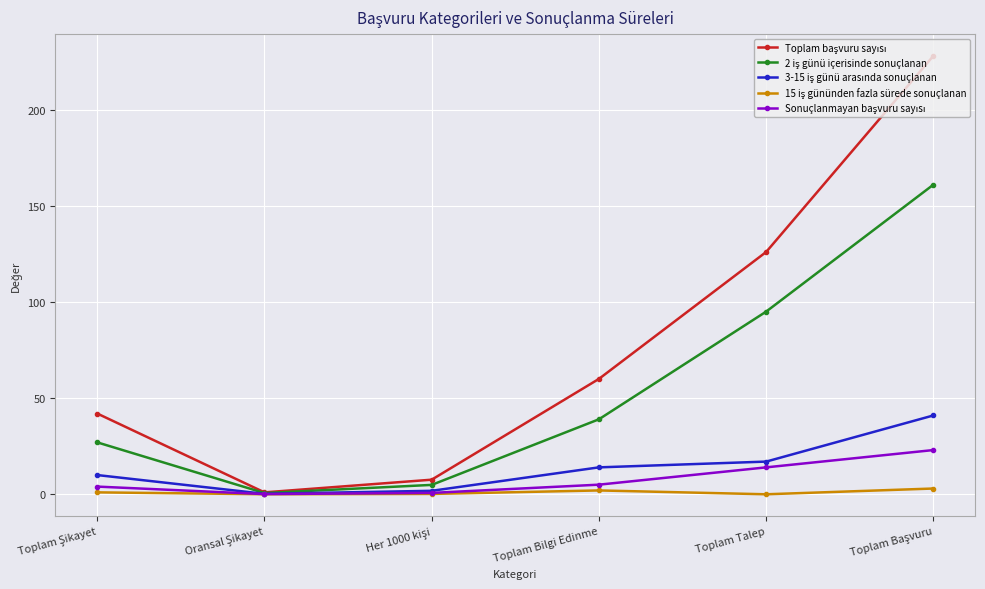

What is the label of the 3rd point from the right?

Toplam Bilgi Edinme